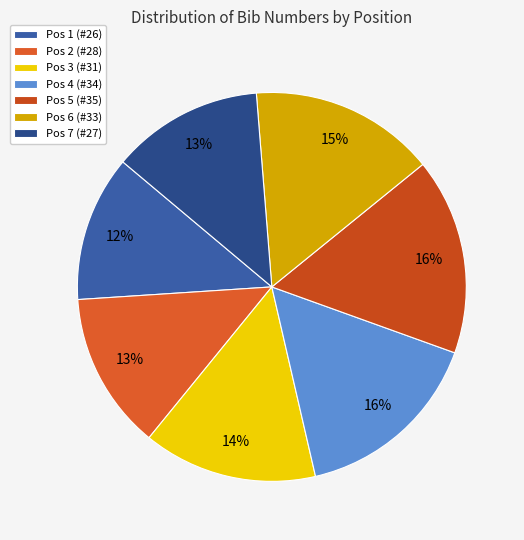

Rank the categories by value from lowest to highest.

Pos 1 (#26), Pos 7 (#27), Pos 2 (#28), Pos 3 (#31), Pos 6 (#33), Pos 4 (#34), Pos 5 (#35)